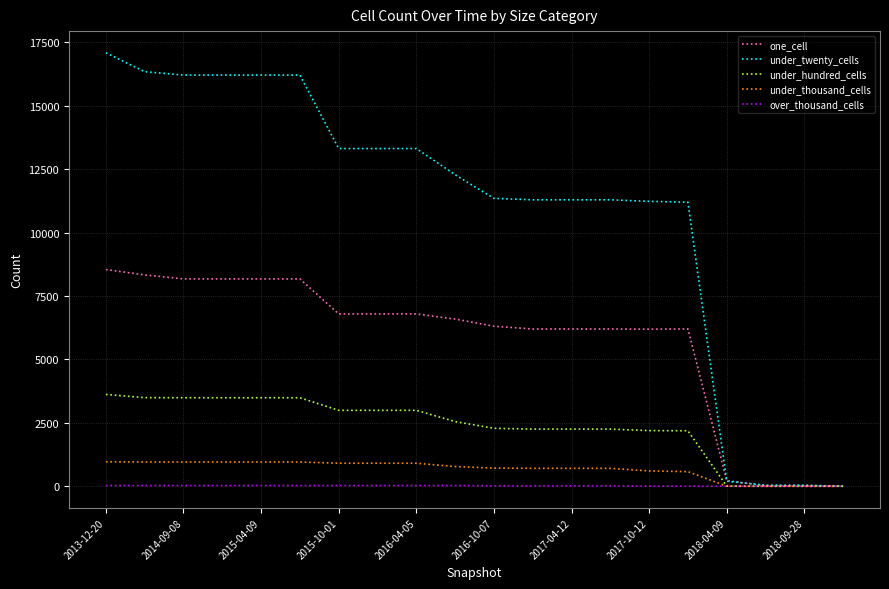

Is this an area chart (filled region under the line)?

No